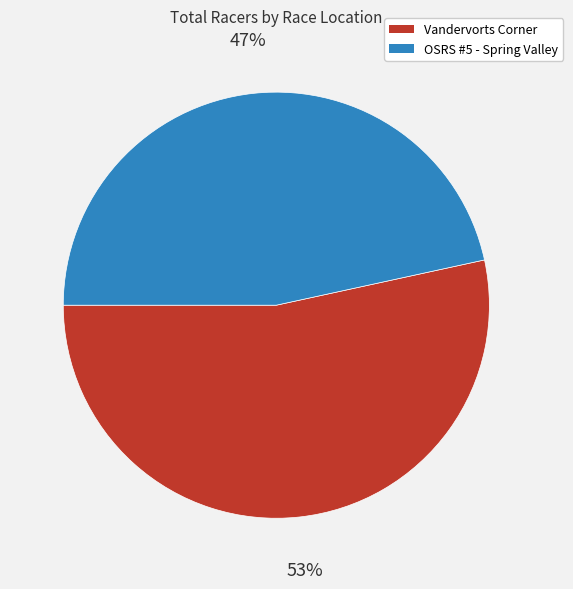

To the nearest percent, what is the average slice percentage?

50%